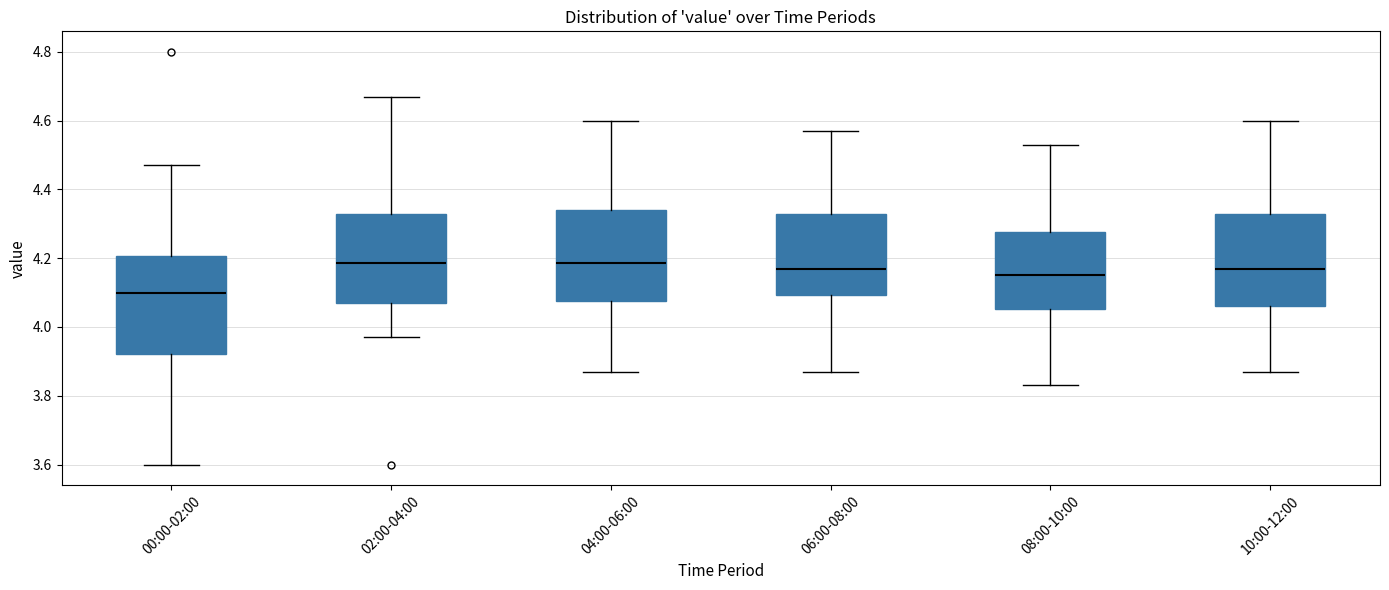

Where is the lower edge of the box for 10:00-12:00 on the y-axis? The values are not printed on the chart, so give them approximately, as read against the axis.

4.06